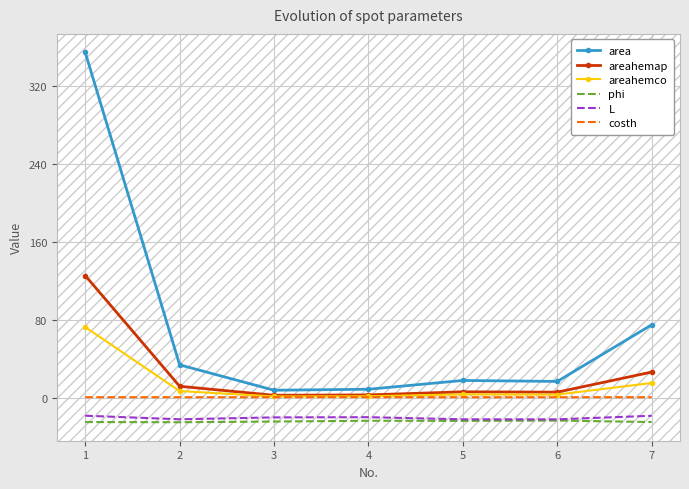

Rank the series by their maximum value, from highest to lowest.

area, areahemap, areahemco, costh, L, phi